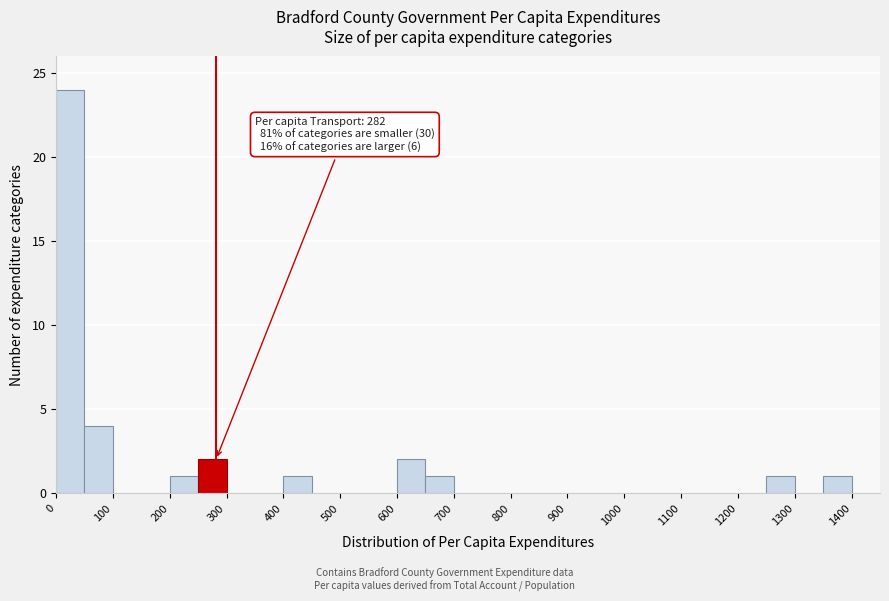

Which range on the x-axis has the tallest bar?

0 to 50